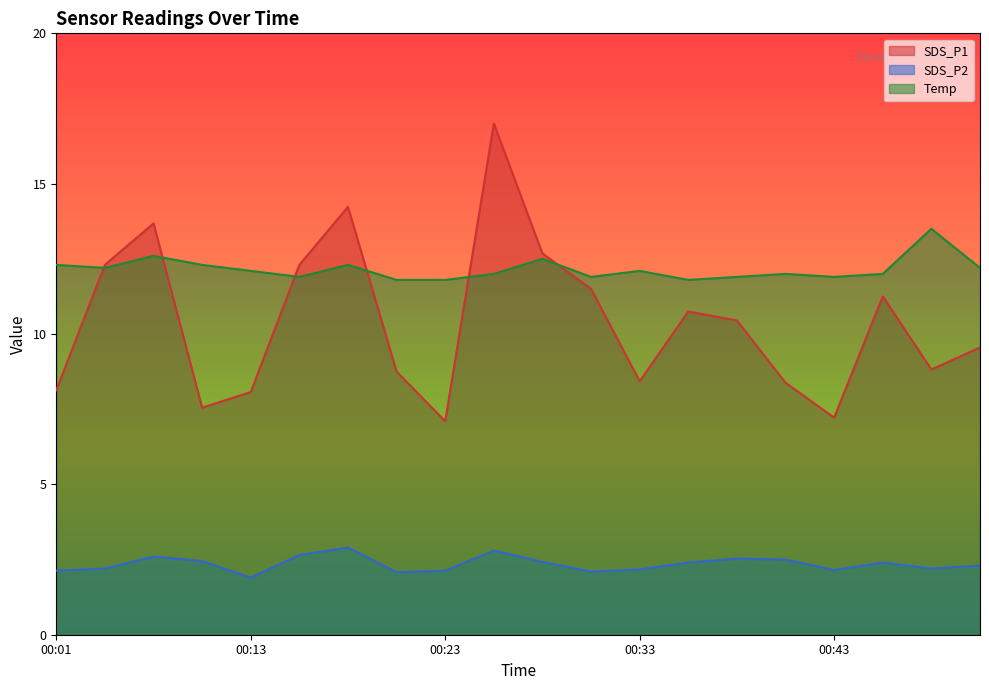

The value of SDS_P2 at 00:28 is 4.2. True or false?

False